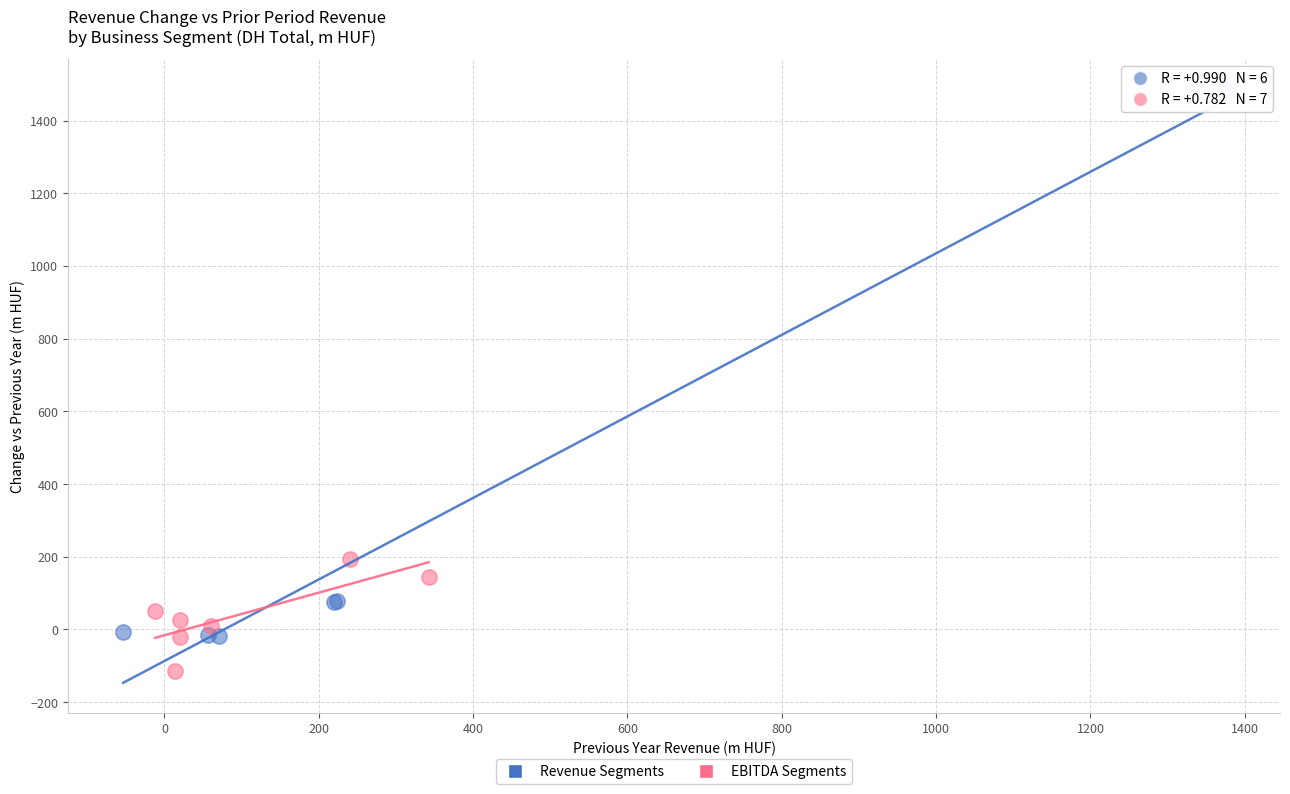

What are all the series names shown in the legend?

Revenue Segments, EBITDA Segments